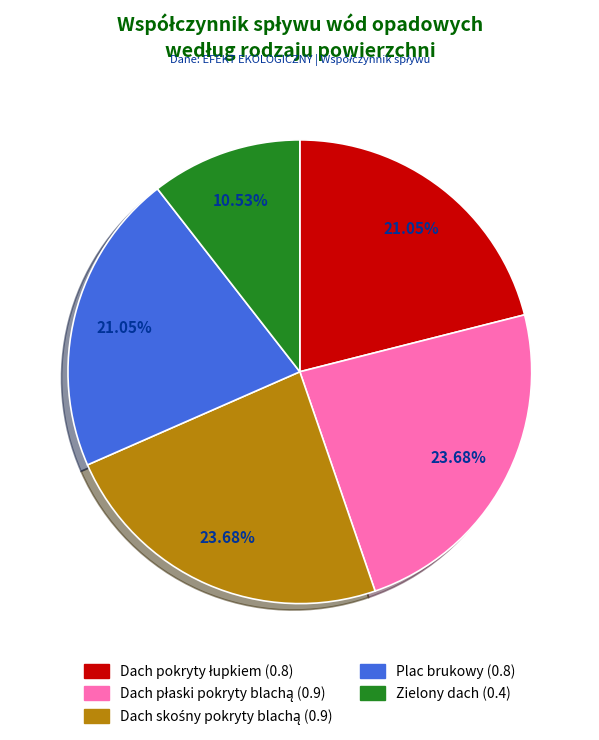

The Plac brukowy slice represents 12% of the pie. True or false?

False